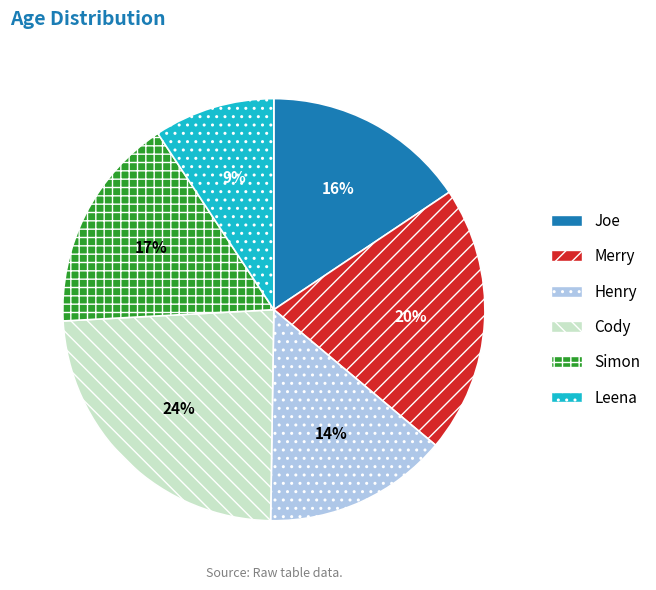

What is the largest slice in the pie chart?

Cody